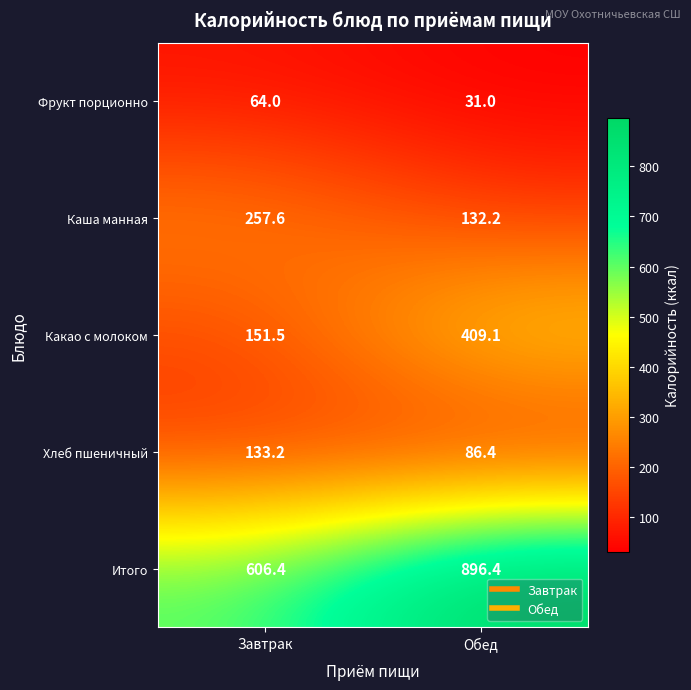

At Обед, list the series in order from largest to smallest.

Итого, Какао с молоком, Каша манная, Хлеб пшеничный, Фрукт порционно